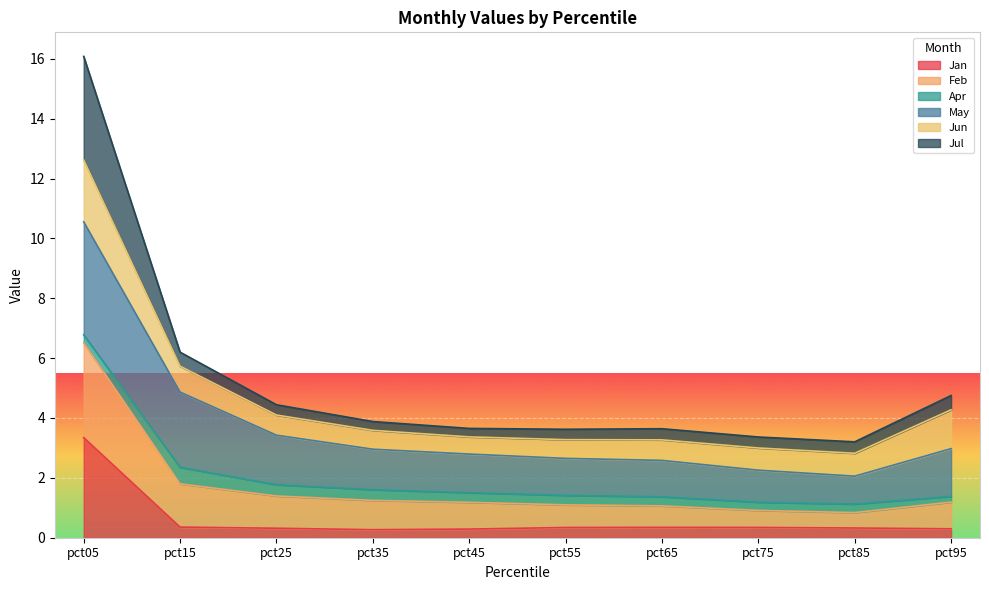

Is it true that Jan equals 0.3 at pct75?

True